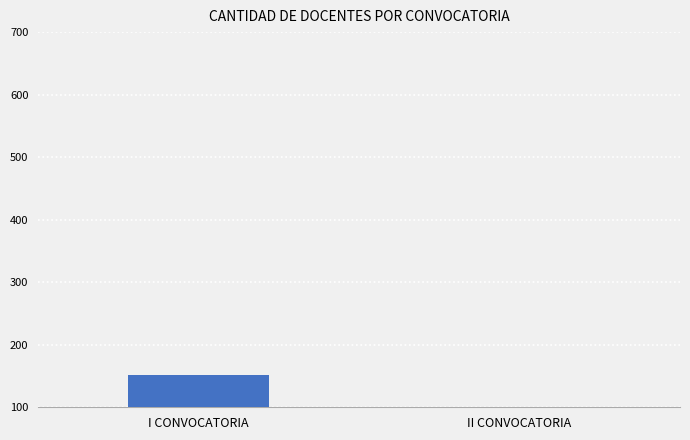

Reading left to right, list all the values displayed in this chart.

I CONVOCATORIA=151	II CONVOCATORIA=61